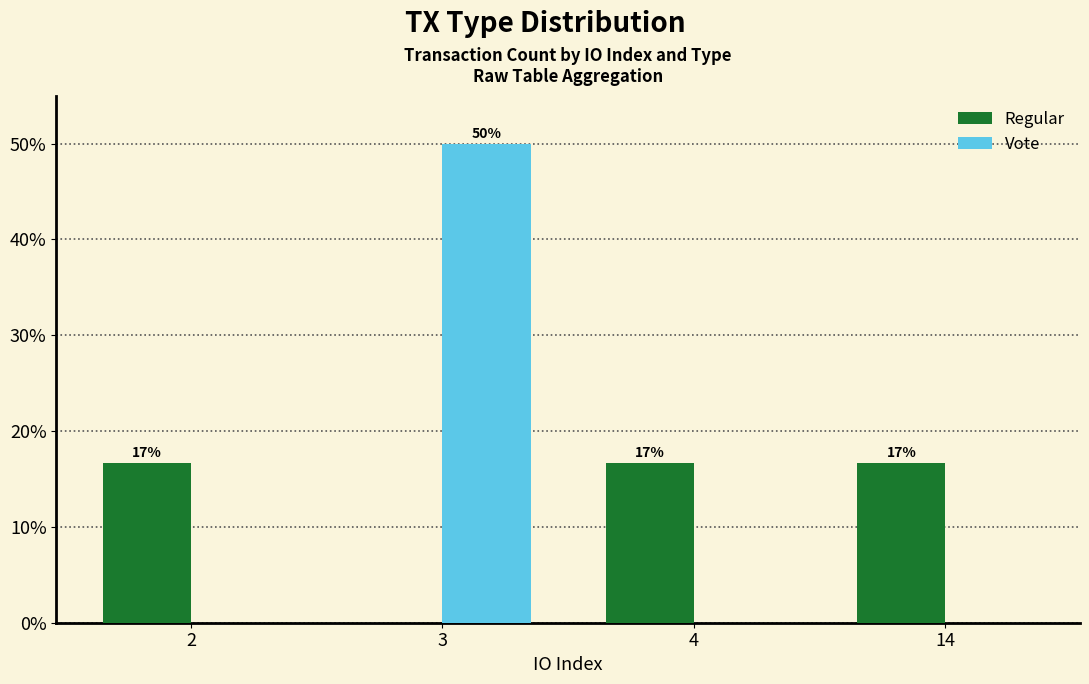

Does the chart contain stacked bars?

No